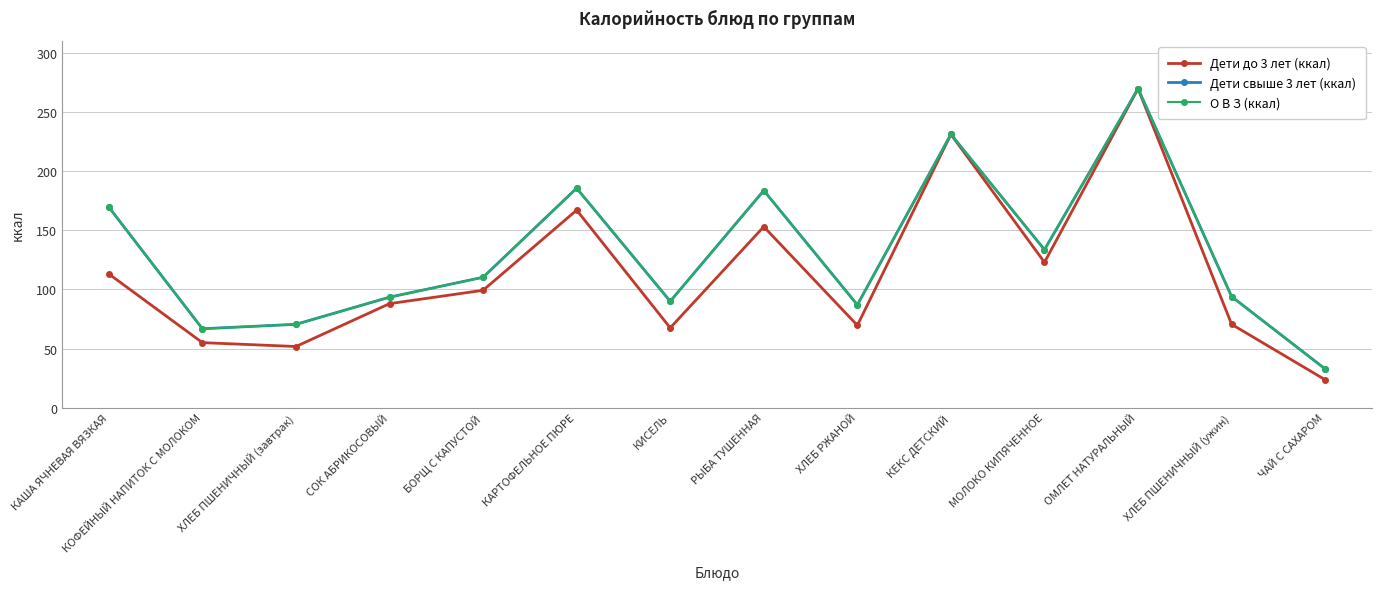

What position from the left is БОРЩ С КАПУСТОЙ?

5